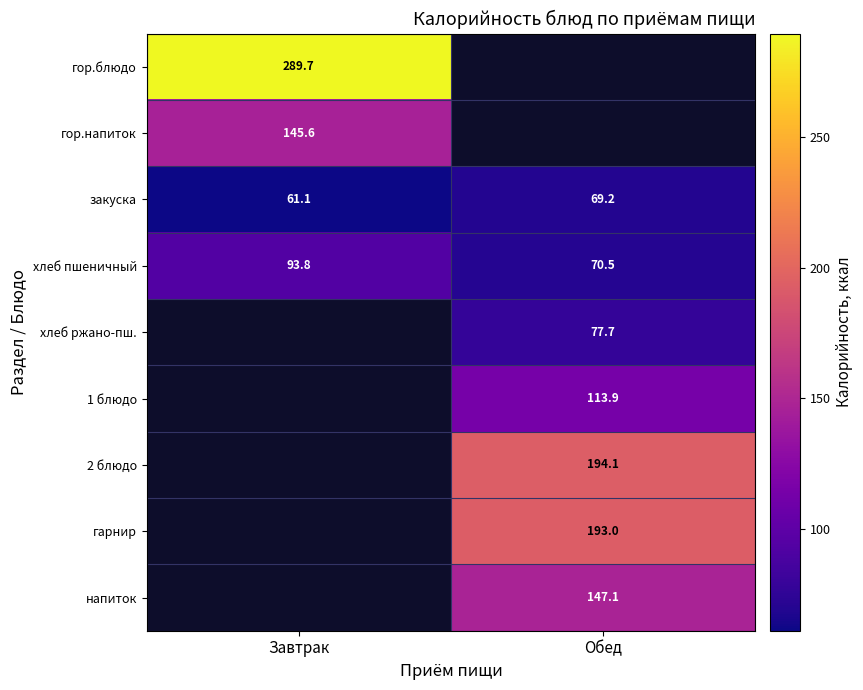

Count the number of categories in the chart.

2